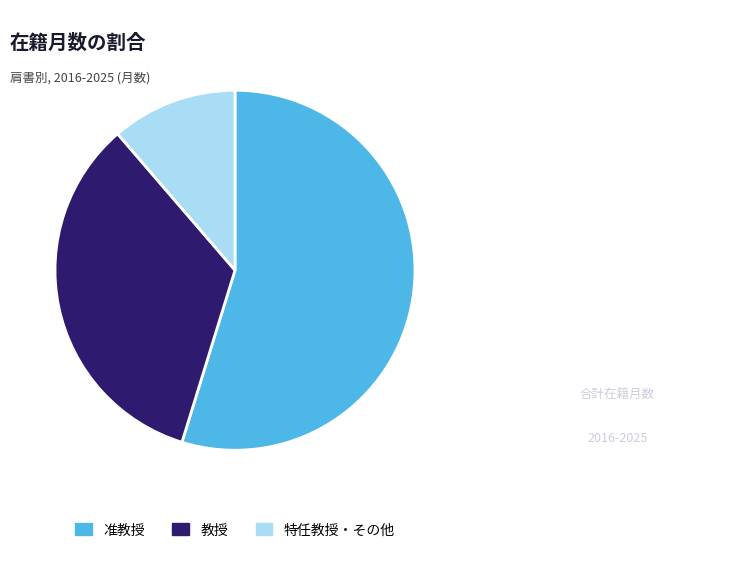

How many slices are in this pie chart?

3